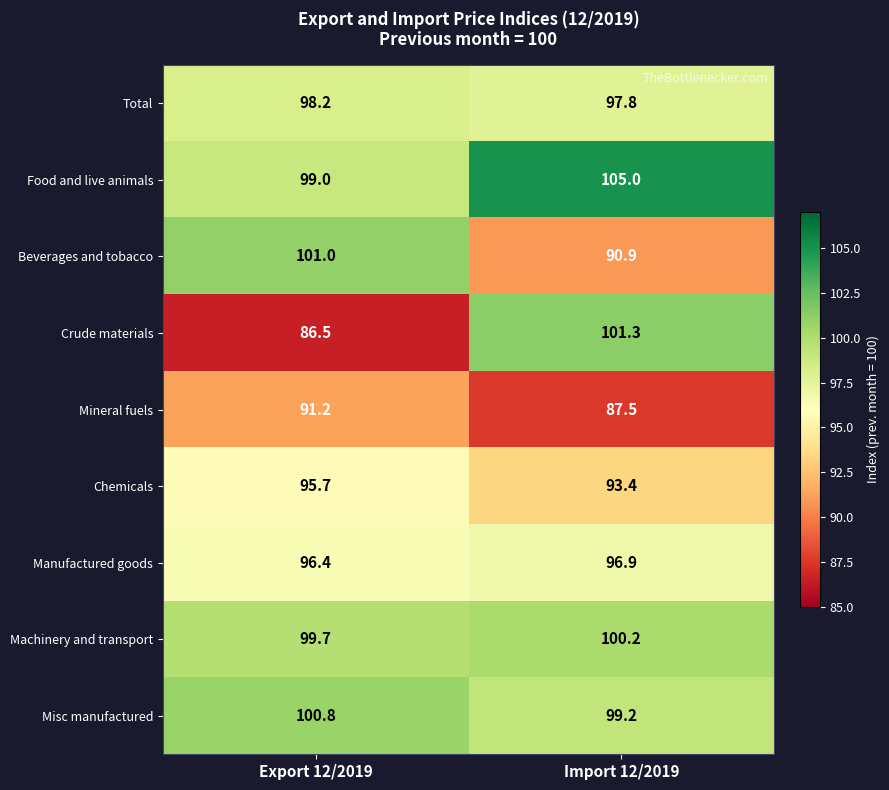

At which label does Mineral fuels reach its peak?

Export 12/2019